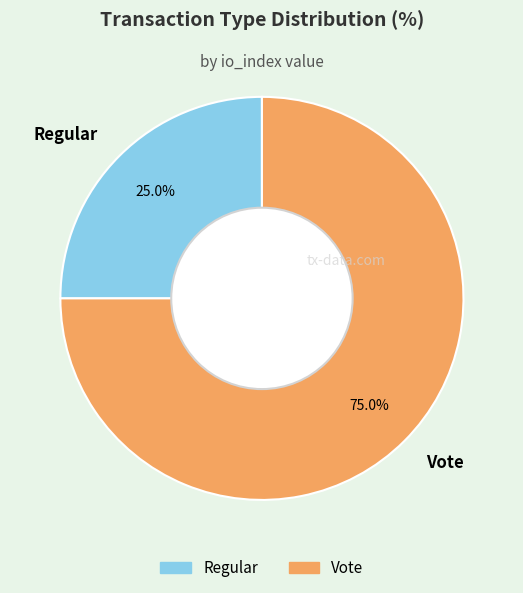

How many slices are in this pie chart?

2